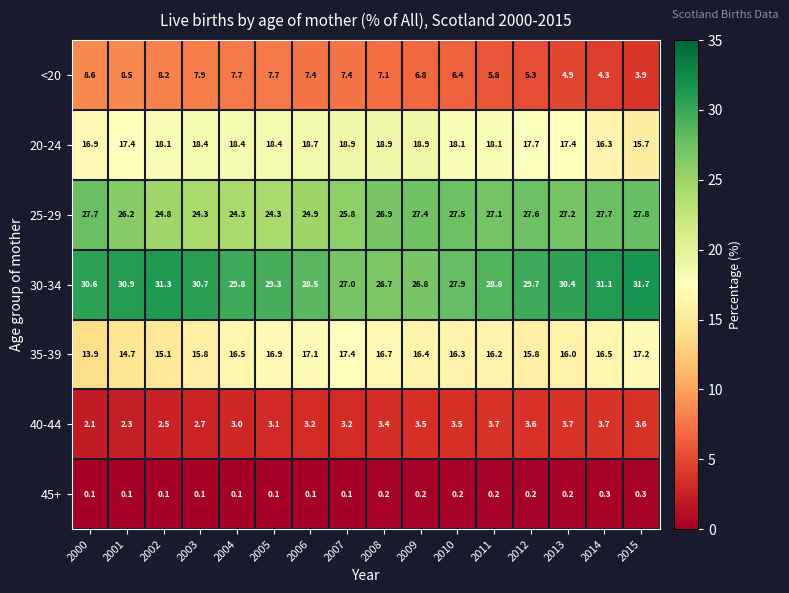

What is the difference between the highest and lowest values at 2005?

29.2